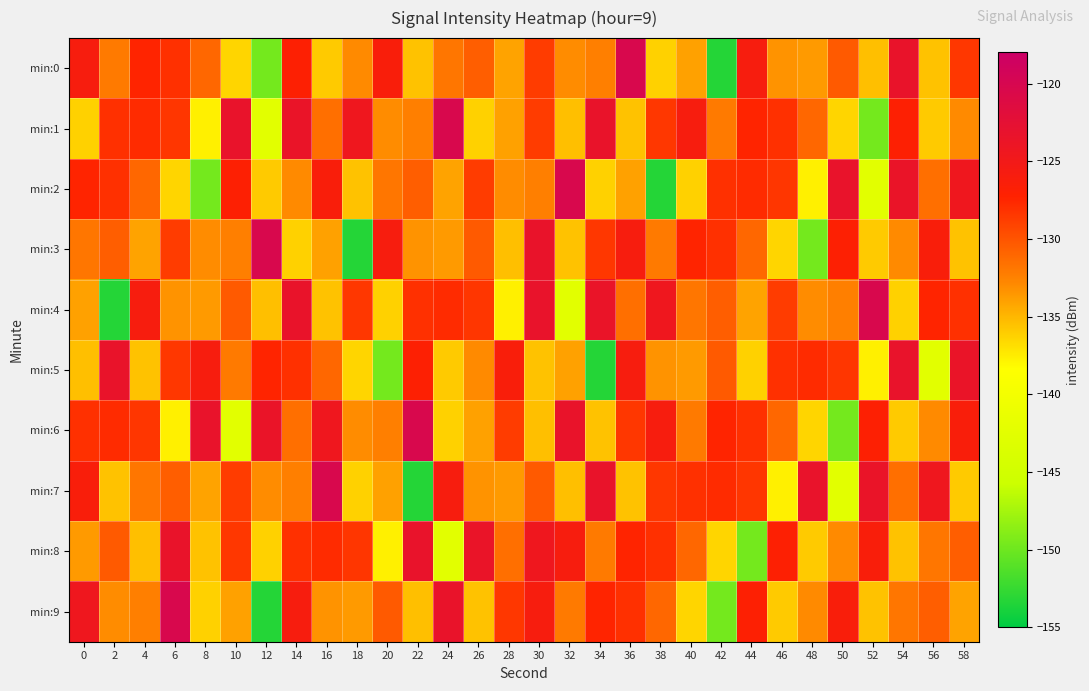

What is the greatest value displayed?

-120.3